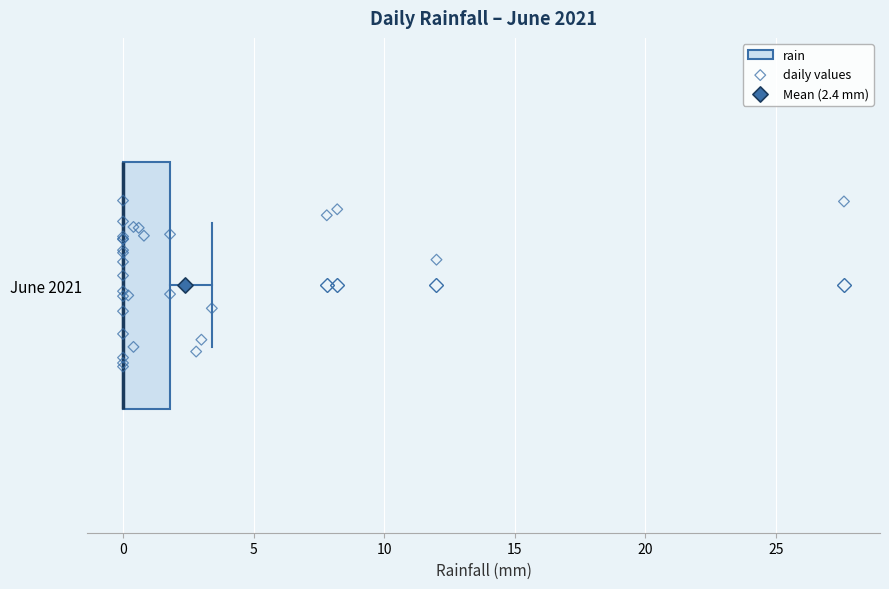

Read this box plot against the x-axis: the position of the median line, the range covered by the box, and the ends of both whiskers. The values are not printed on the chart, so give them approximately, as read against the axis.

median 0.0 (drawn on the box's left edge), box 0.0 to 2.0, whiskers 0.0 to 3.5